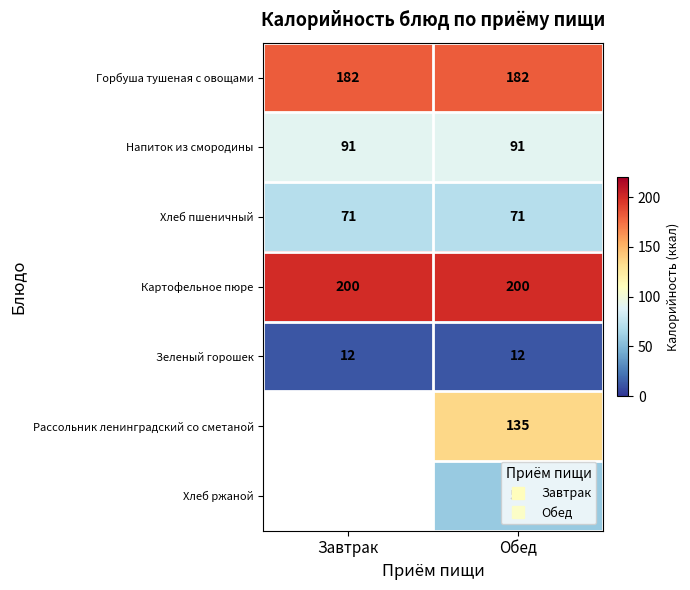

At which label is Зеленый горошек closest to 12?

Завтрак